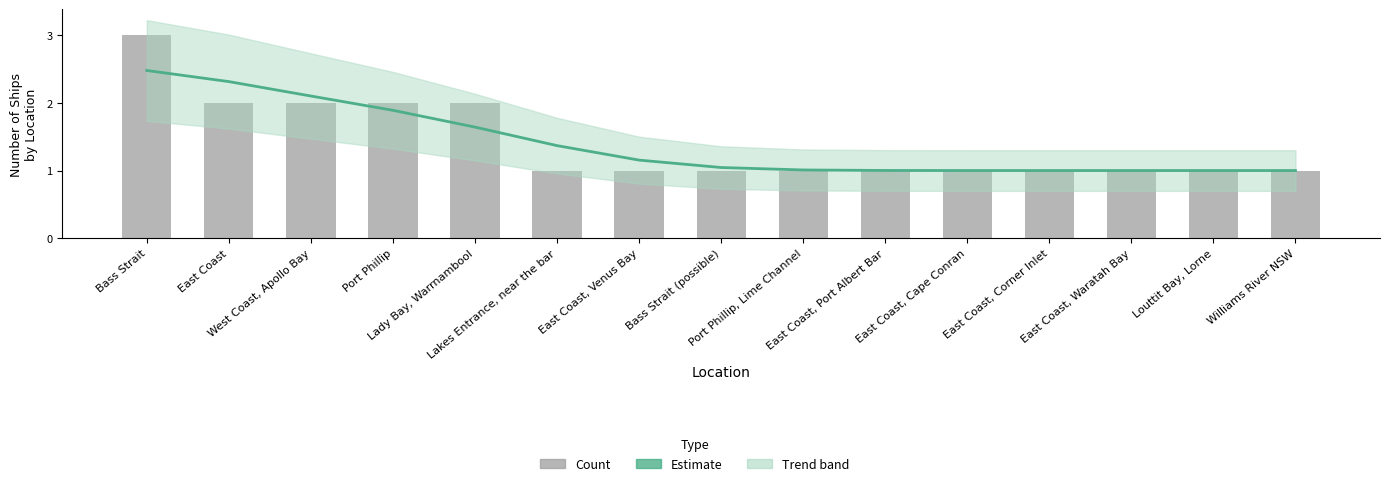

At which label is Estimate closest to 1?

East Coast, Corner Inlet